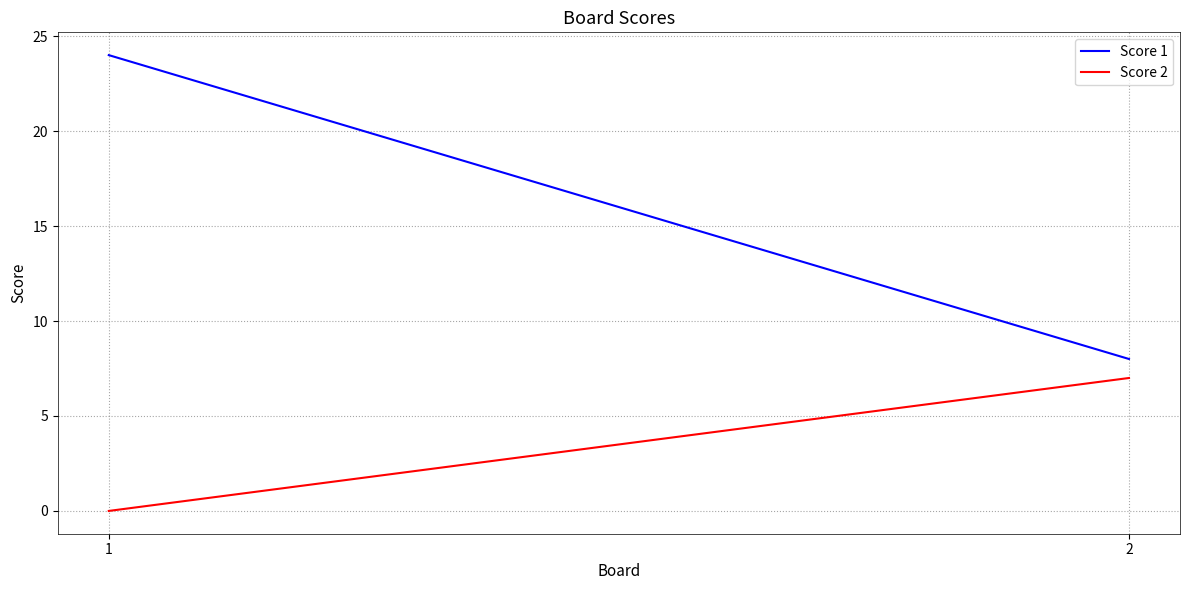

What is the average value of the Score 1 series?

16